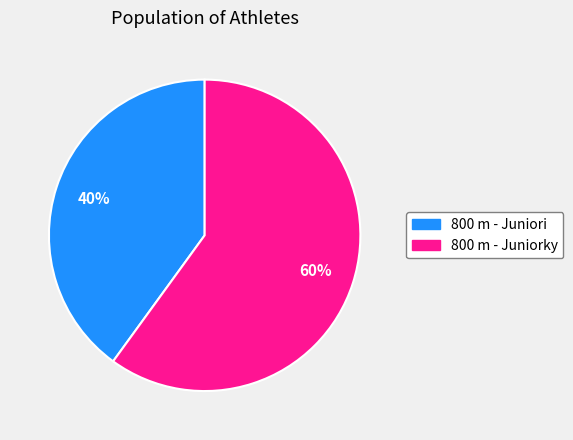

Is the sum of 800 m - Juniori and 800 m - Juniorky greater than half?

Yes